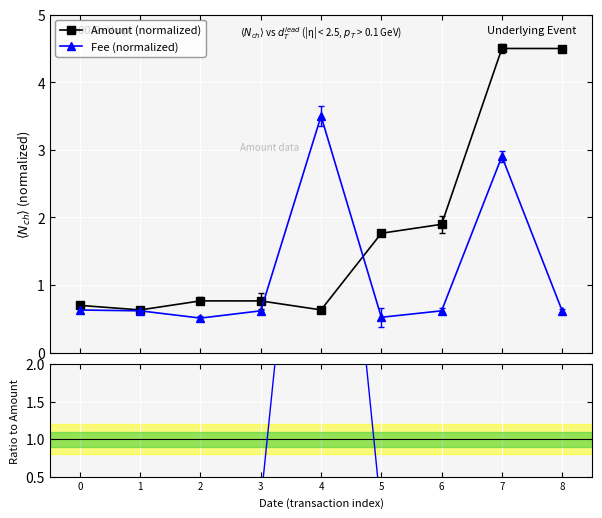

What is the difference between the maximum and minimum values in the Fee (normalized) series?

3.0